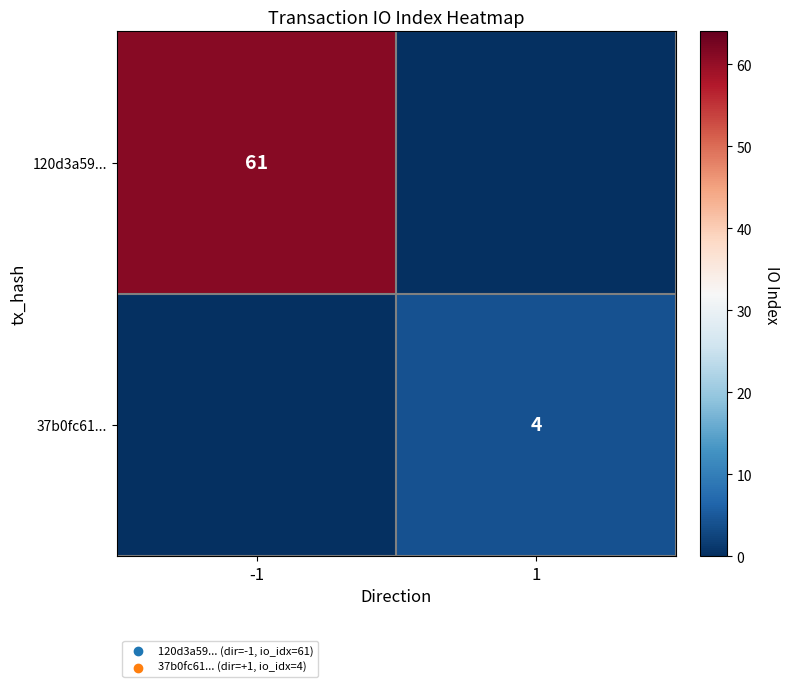

At which category is the sum across all series the highest?

-1